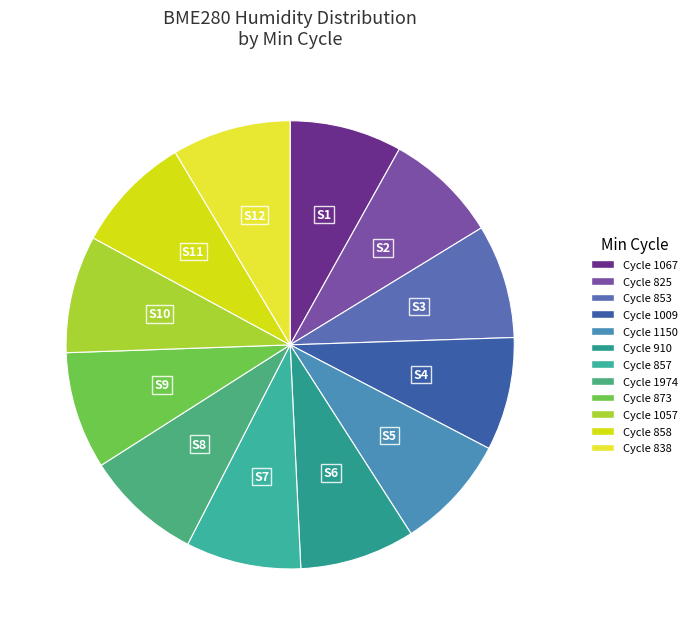

Does any single category account for the majority?

No